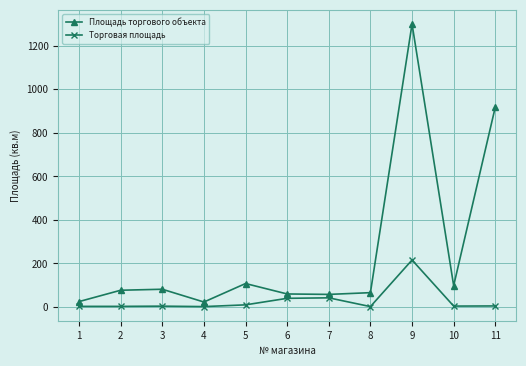

The value of Торговая площадь at 7 is 42.2. True or false?

True